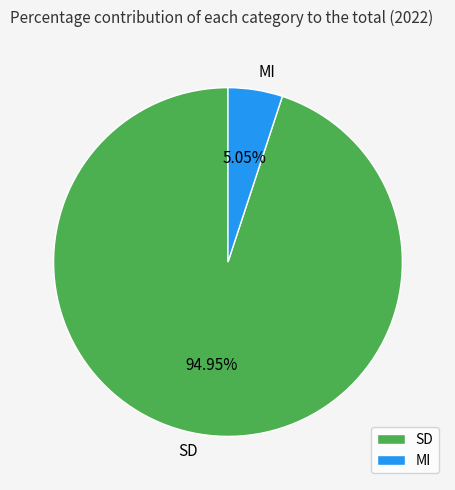

Which slice is the largest?

SD